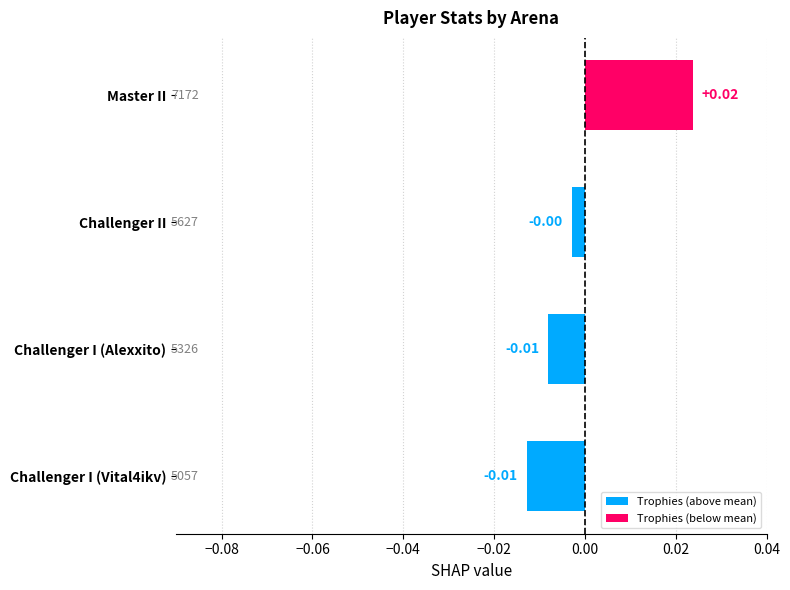

What is the label of the 3rd bar from the bottom?

Challenger II